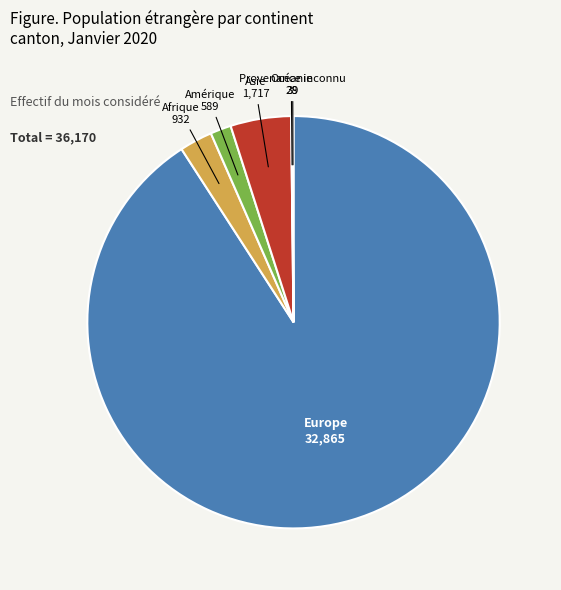

Is there a majority slice in this chart?

Yes